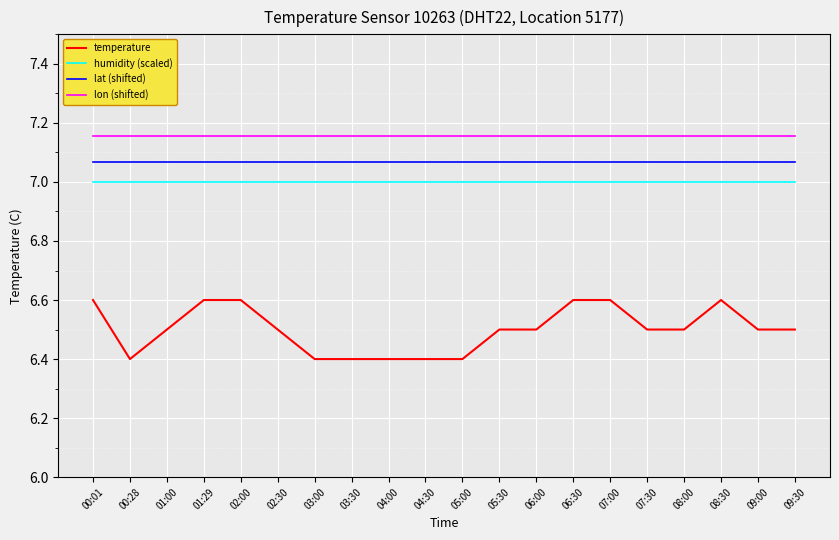

What is the total value across all series at 09:00?

27.7